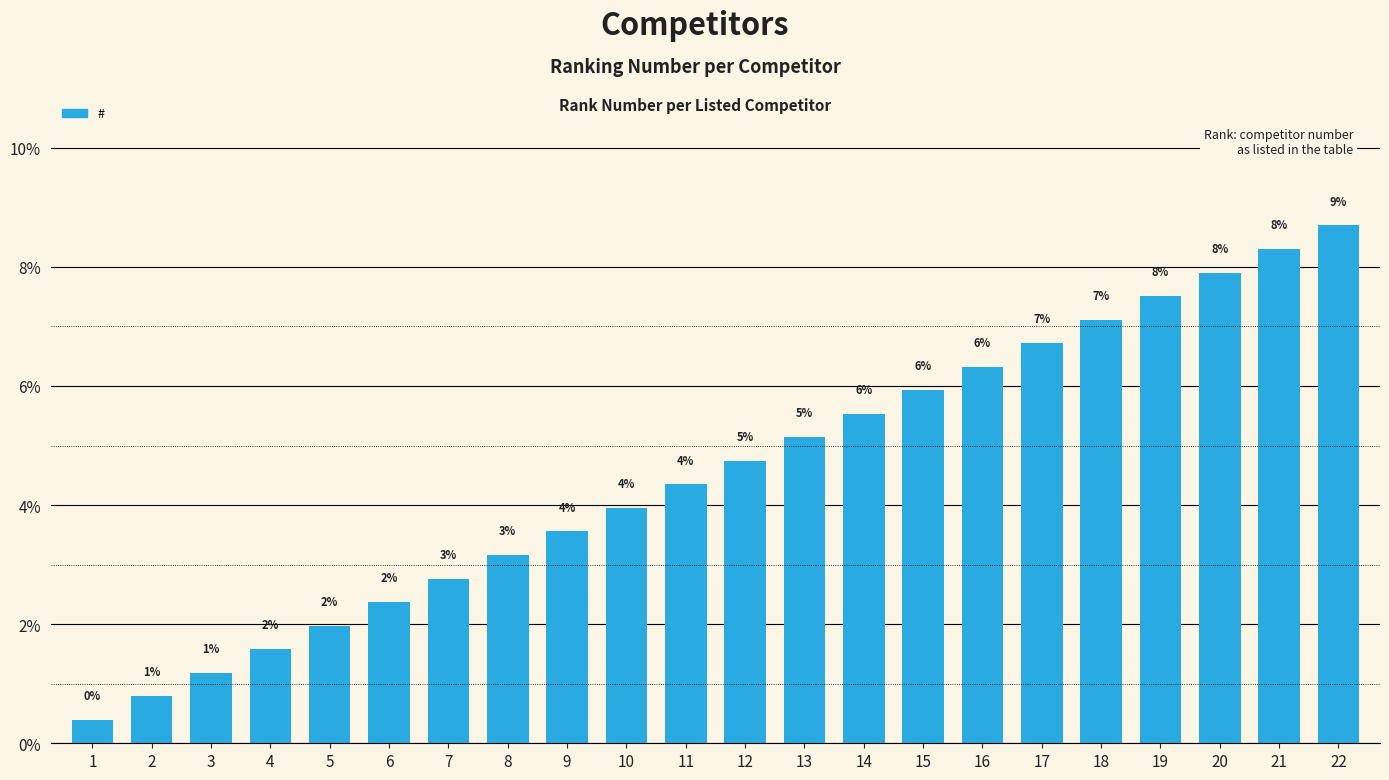

Approximately how many times larger is the value at 7 compared to 18?

0.4